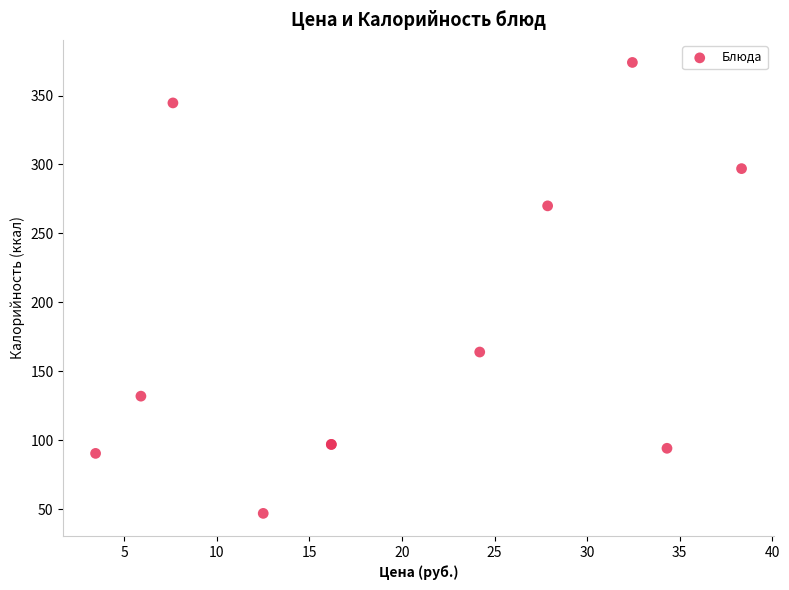

What Y value in the scatter plot is closest to 210?

164.0